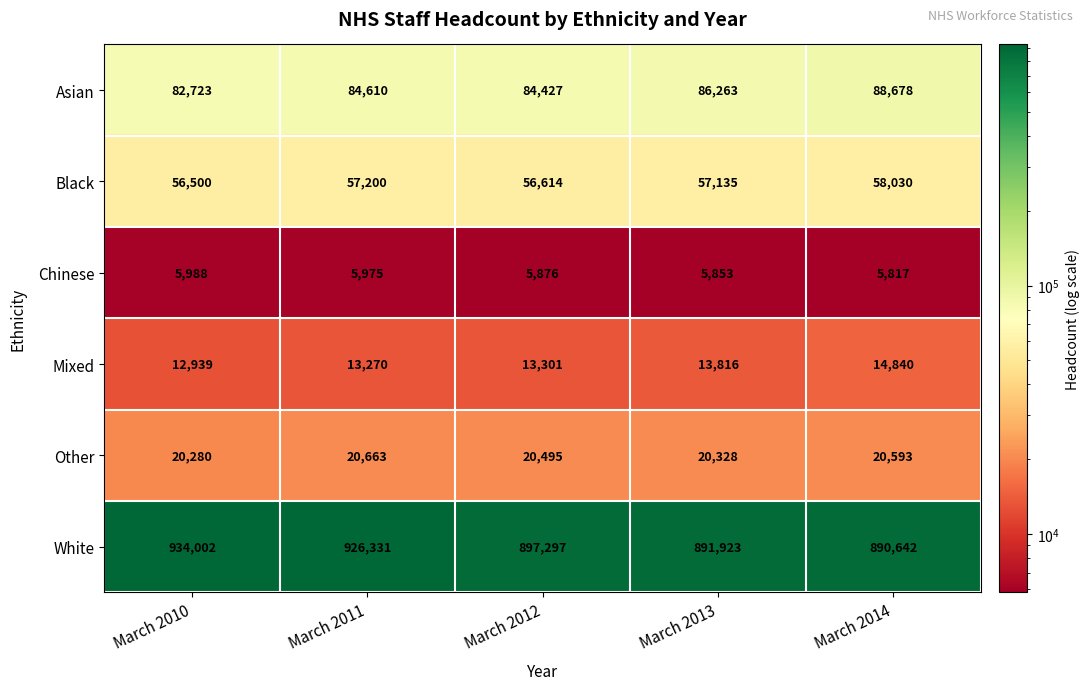

What is the difference between the highest and lowest values at March 2012?

891421